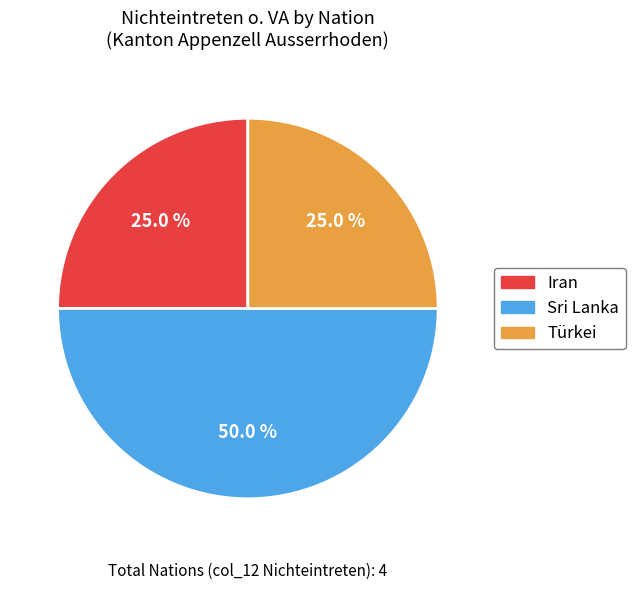

What percentage do Iran and Türkei together represent?

50.0%